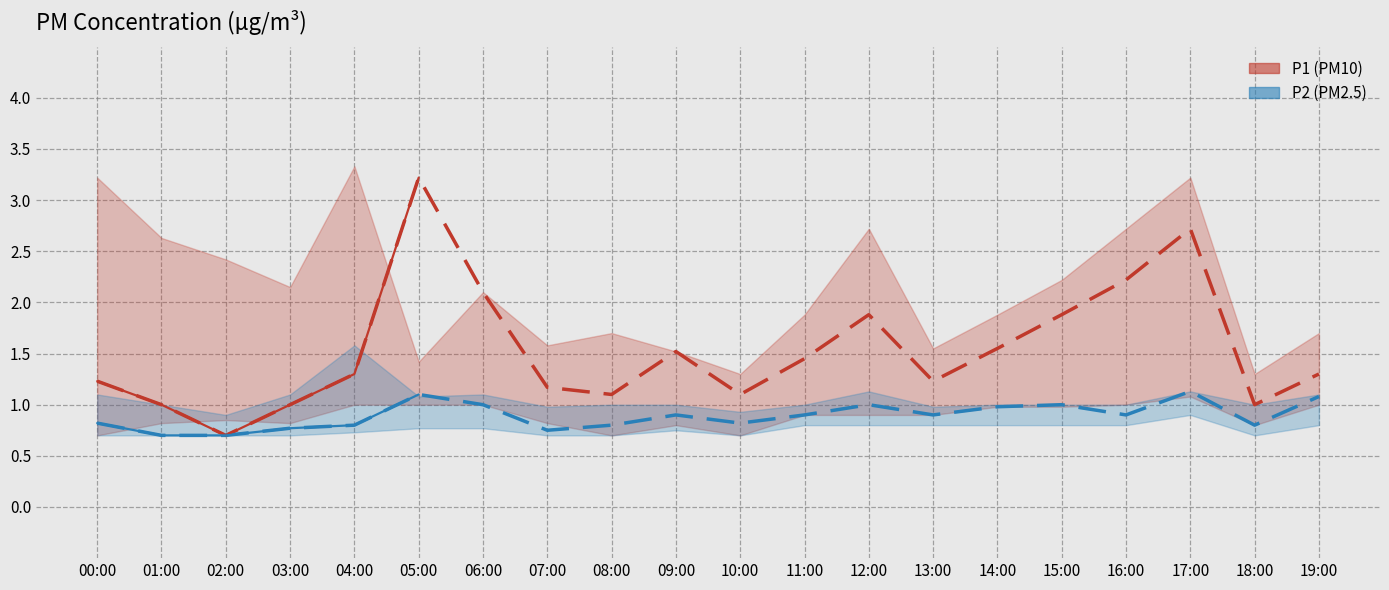

Which series has the widest spread of values?

P1